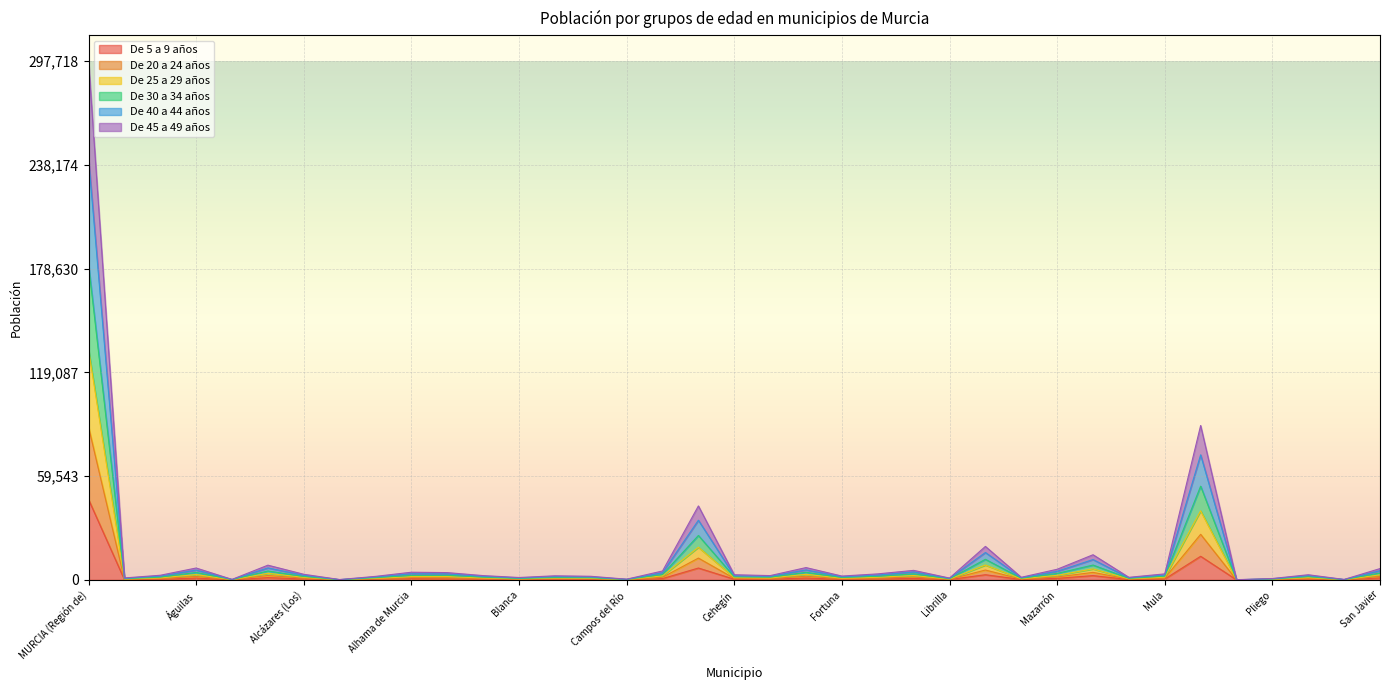

At which label is De 45 a 49 años closest to 43889?

Murcia